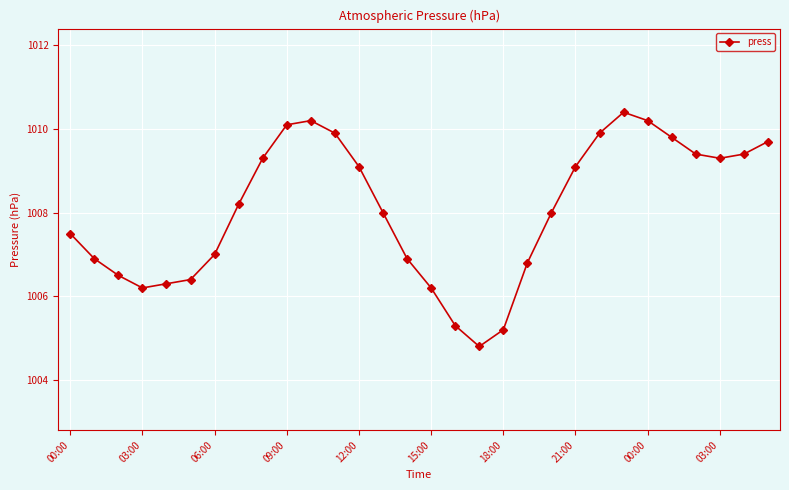

What is the value of the 9th point from the left?

1009.3